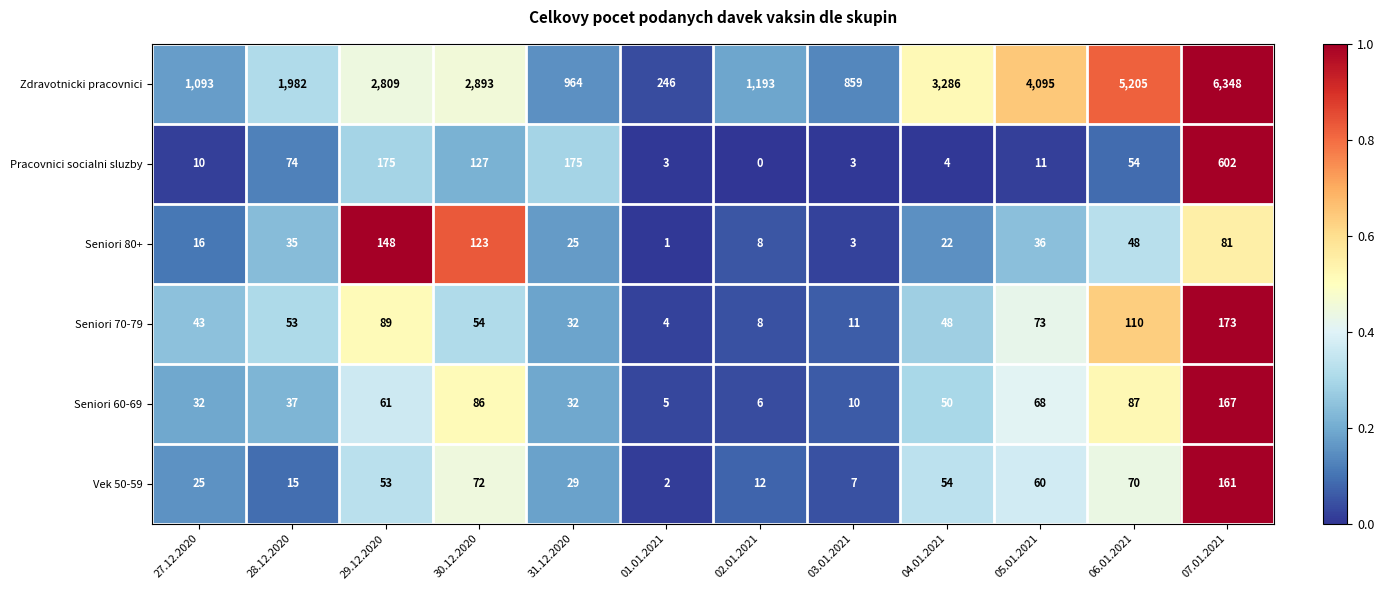

The Seniori 70-79 series shows 119 at 29.12.2020. True or false?

False